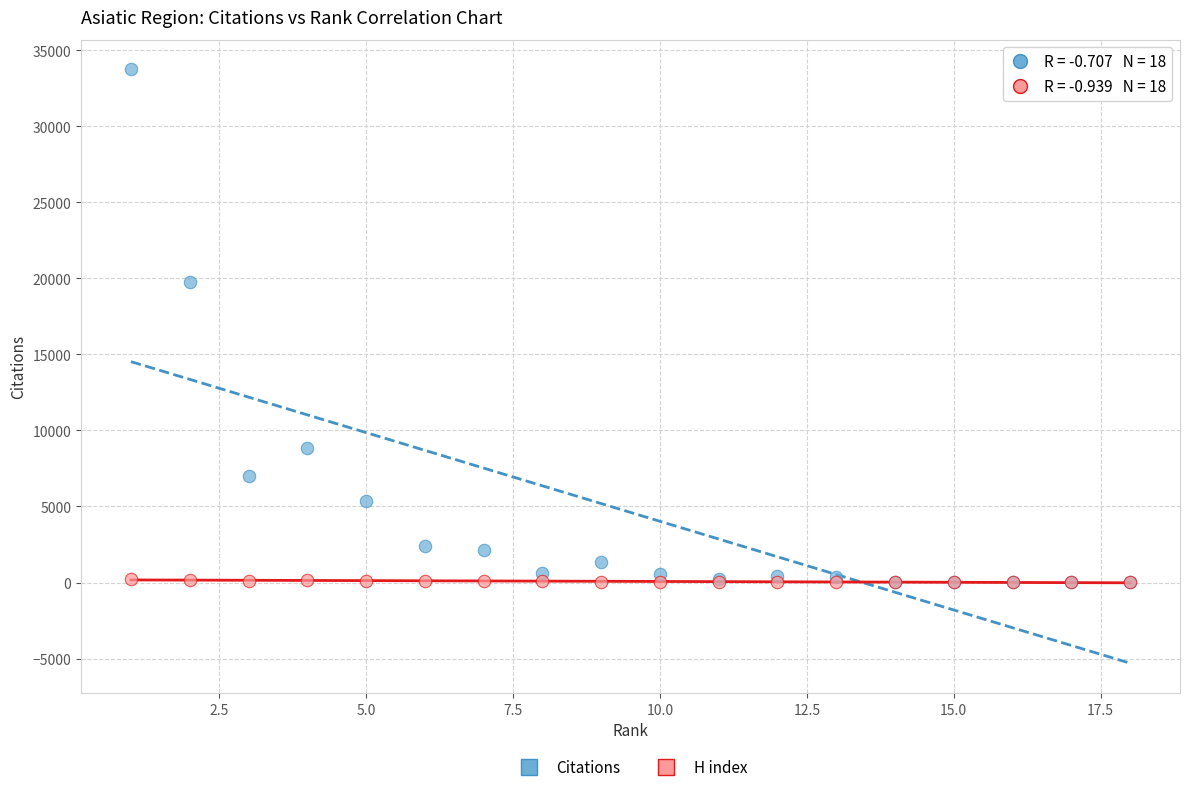

Which series has the widest spread of Y values?

Citations